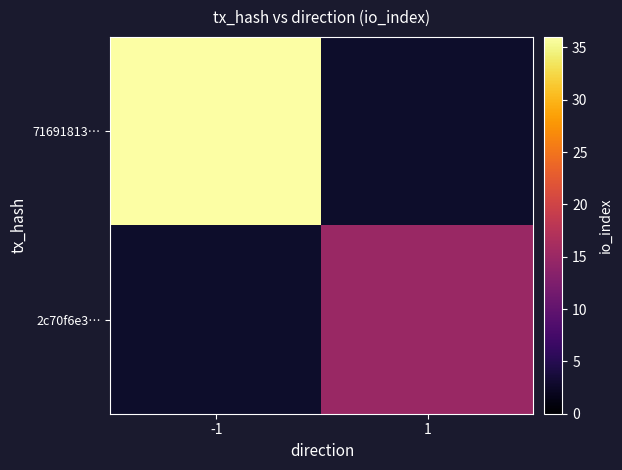

Count the number of data series in this chart.

2